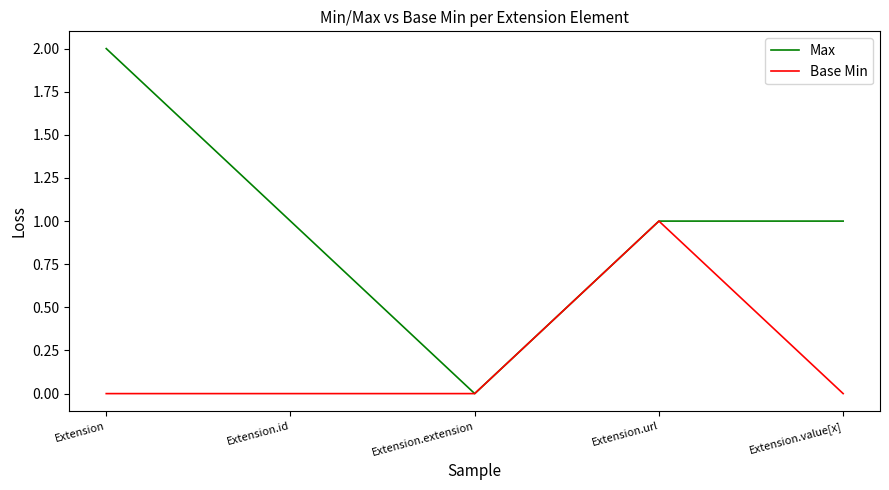

Which series has the largest range (max minus min)?

Max